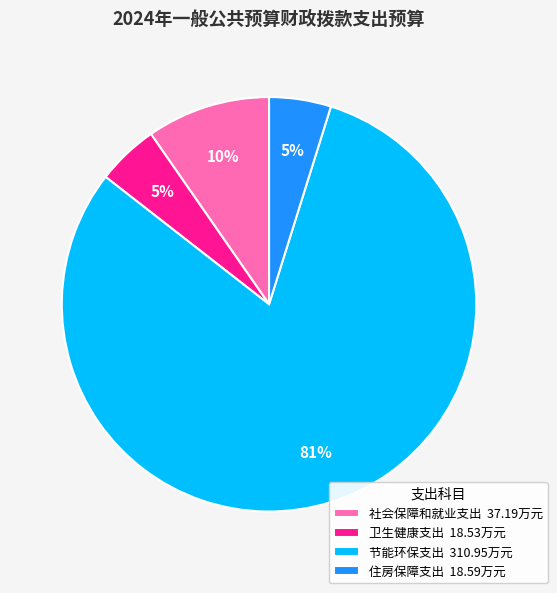

To the nearest percent, what portion does 社会保障和就业支出 represent?

10%